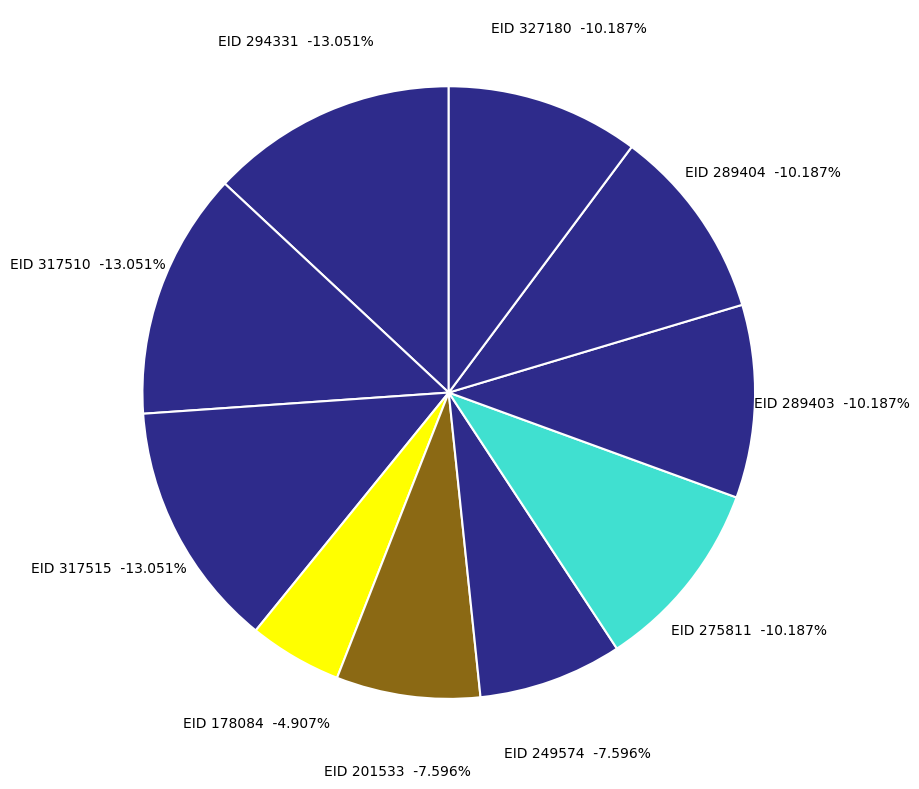

Combined, do 327180 and 289404 account for over 50%?

No